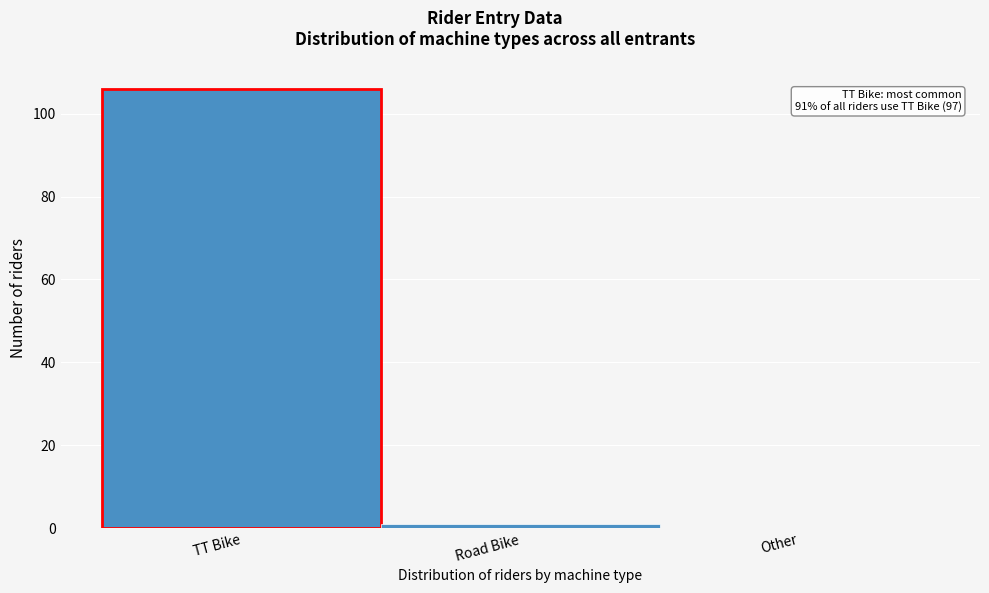

Which has a higher value, TT Bike or Other?

TT Bike